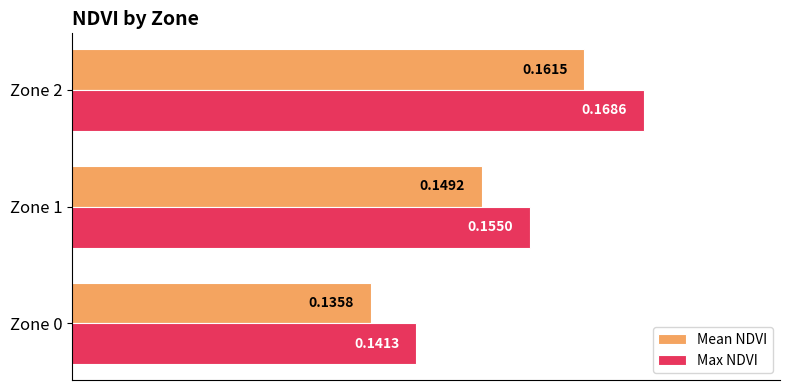

At which label does Max NDVI reach its peak?

Zone 2